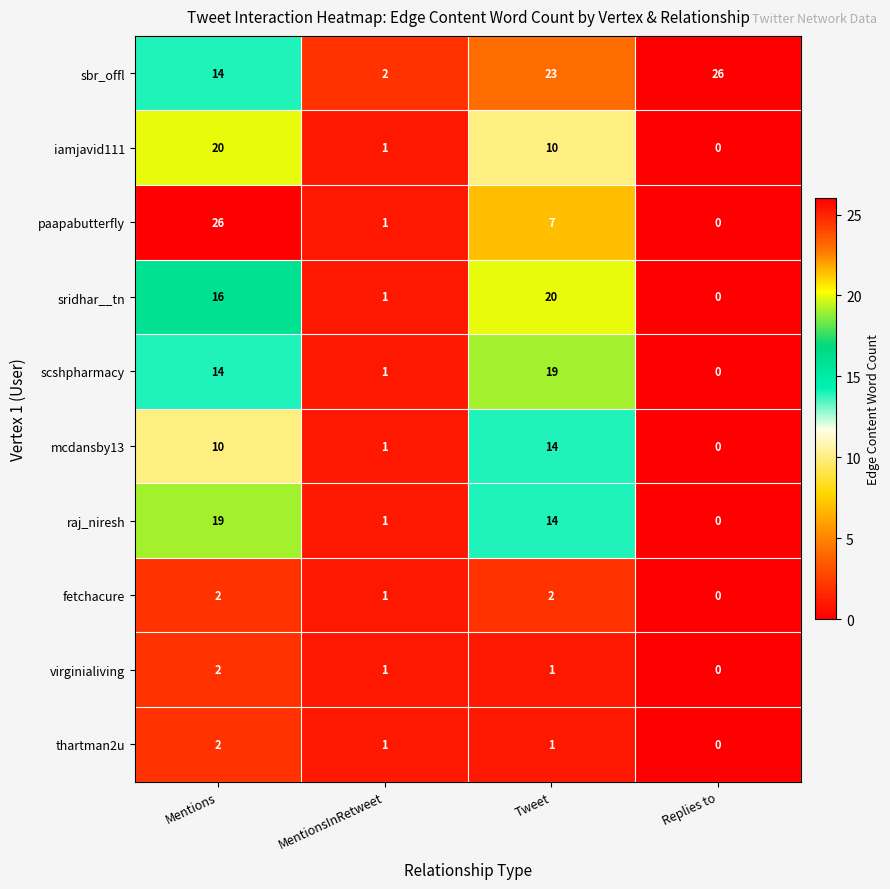

Which category has the lowest value in the fetchacure series?

Replies to